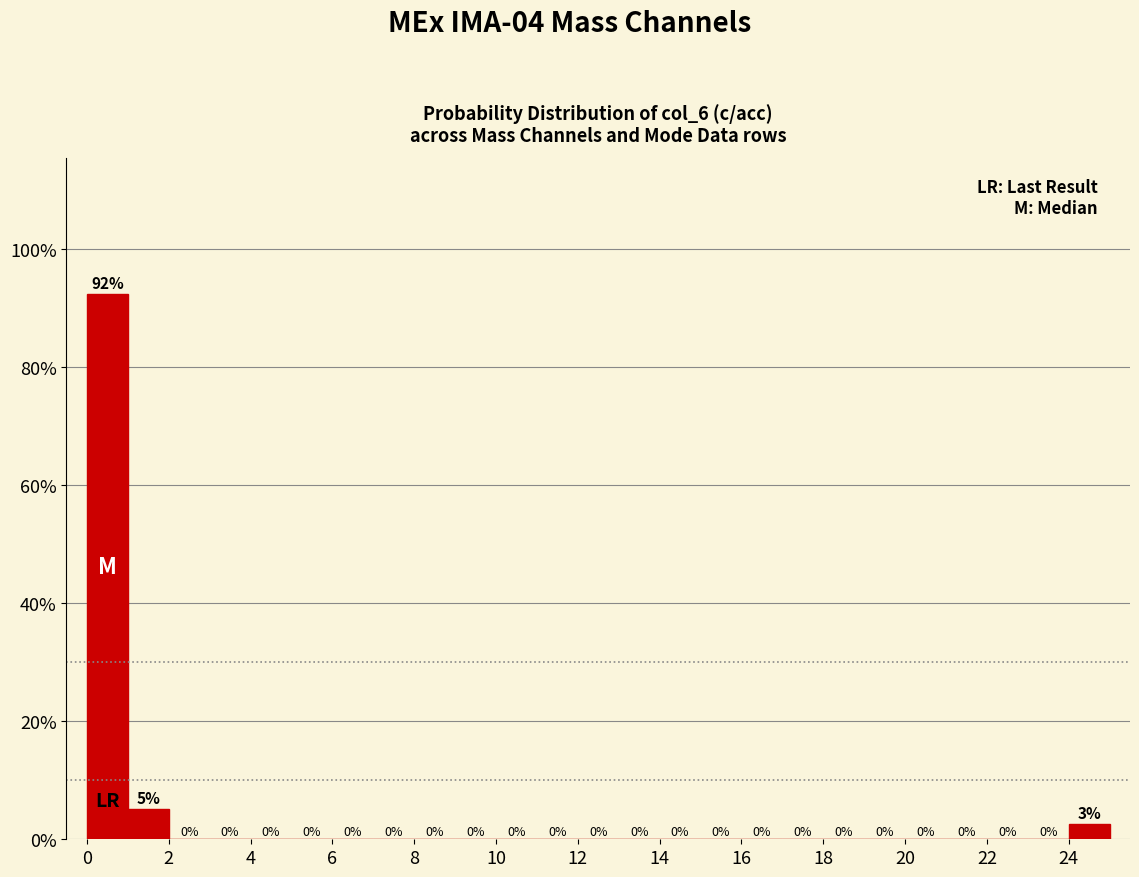

Over which range of the x-axis is the bar tallest?

0 to 1